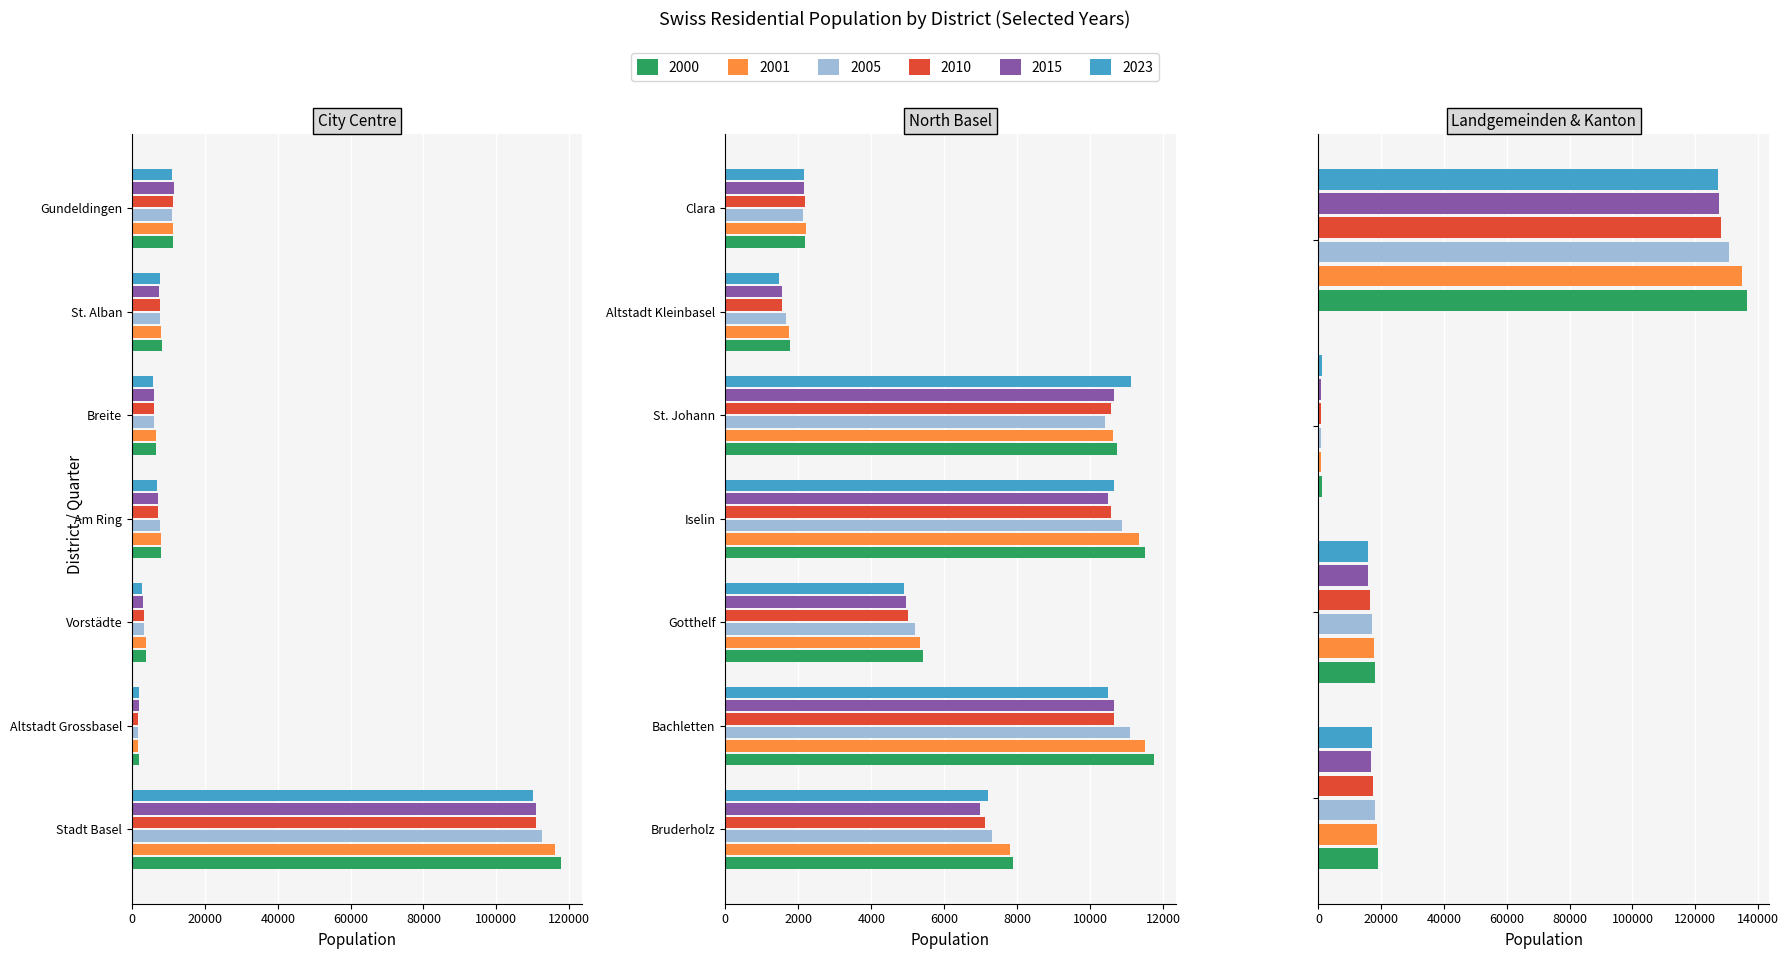

How many data points in 2001 are above 7746?

11